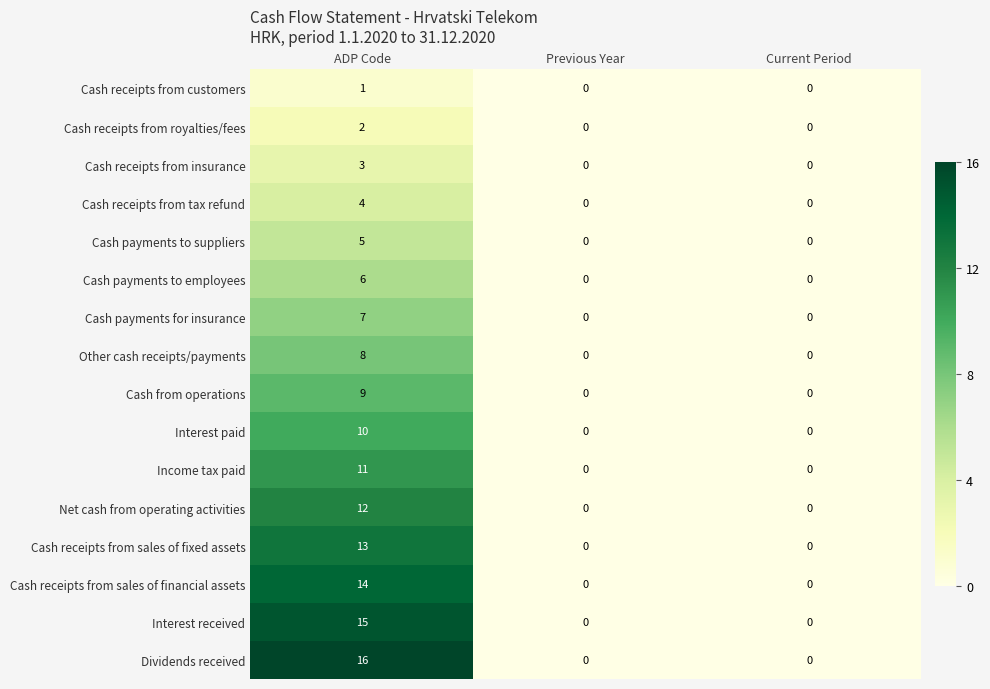

At which category is the sum across all series the highest?

ADP Code